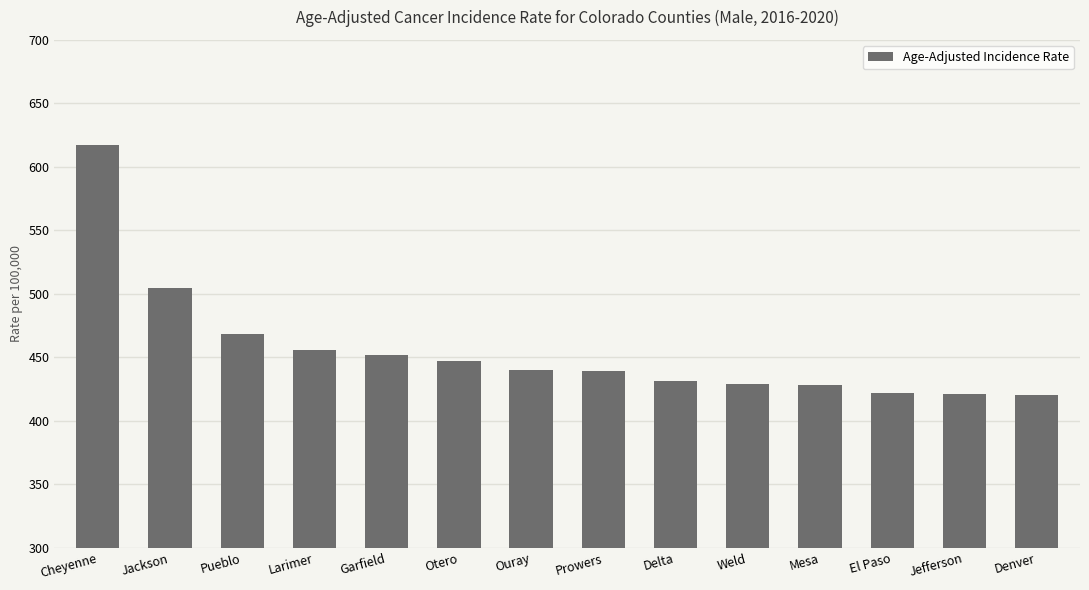

How many bars are there in total?

14